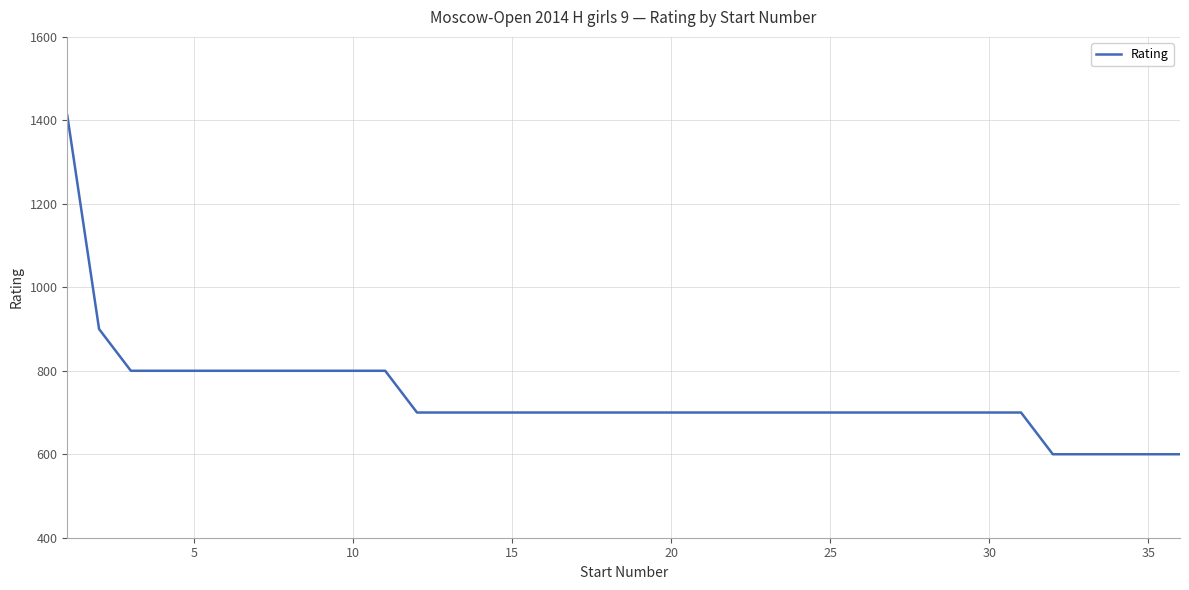

What is the maximum value shown in the chart?

1412